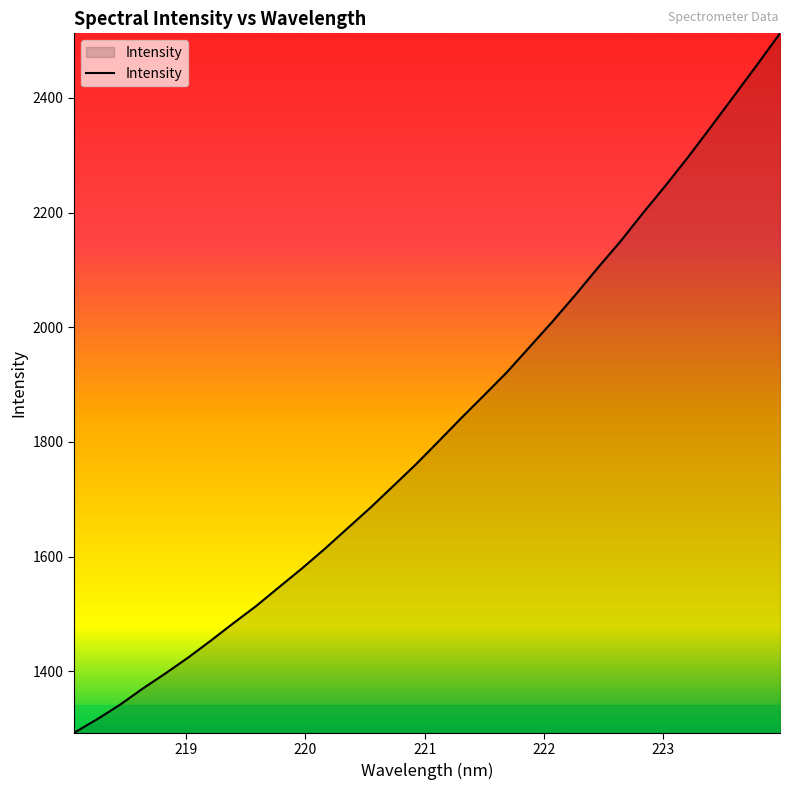

What is the sum of all values?

58357.8